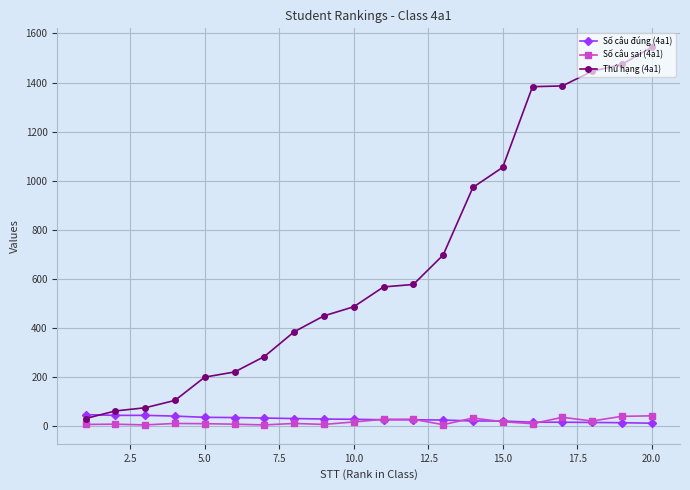

What is the minimum value shown in the chart?

3